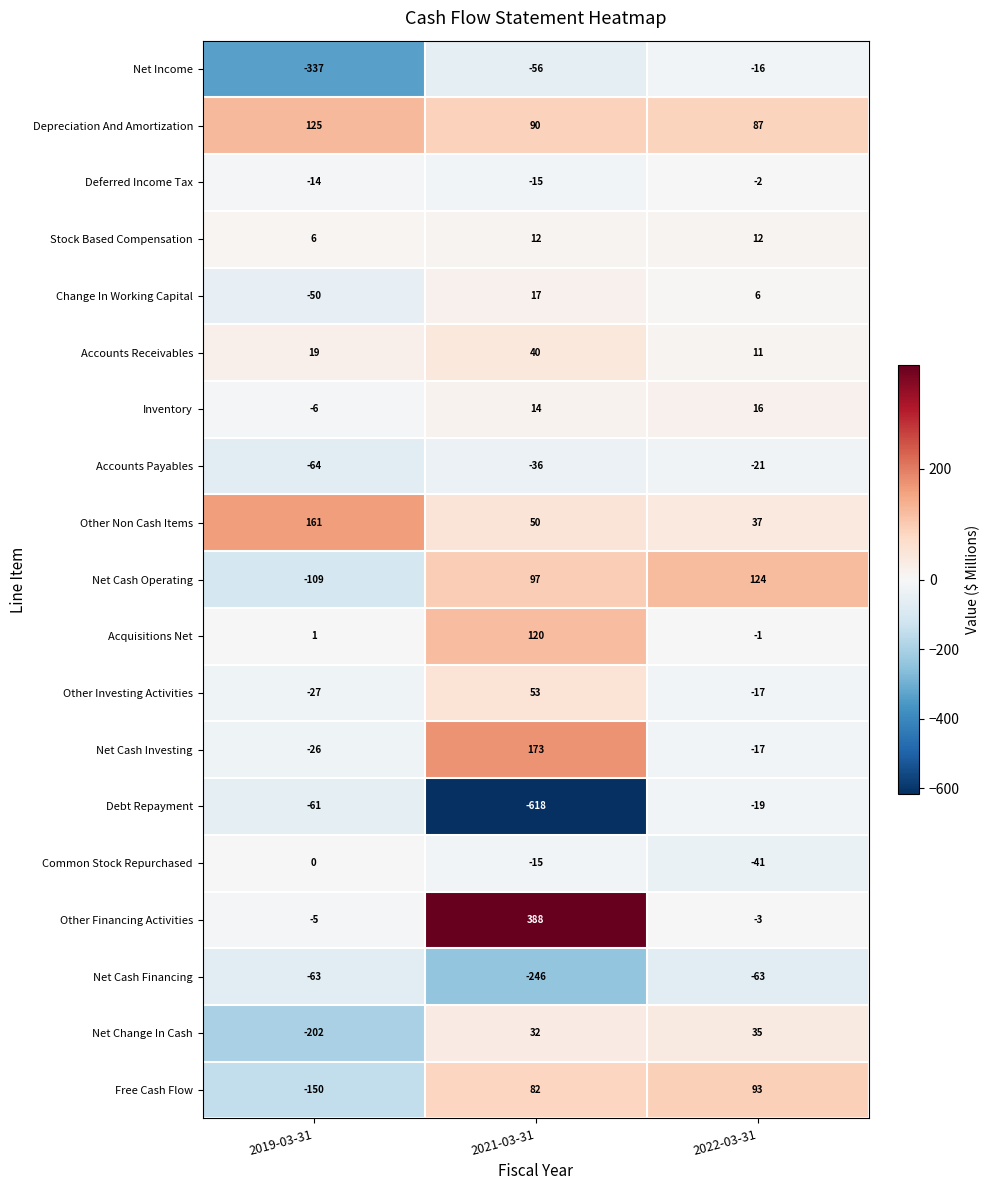

What is the average value of the Other Investing Activities series?

3